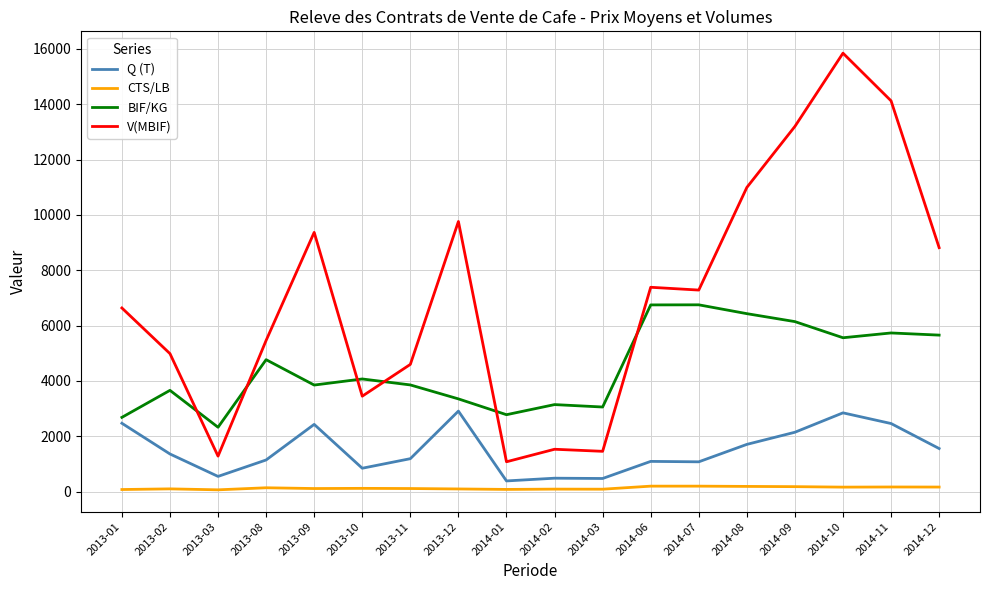

What is the sum of the Q (T) values at 2014-11 and 2013-02?

3824.9